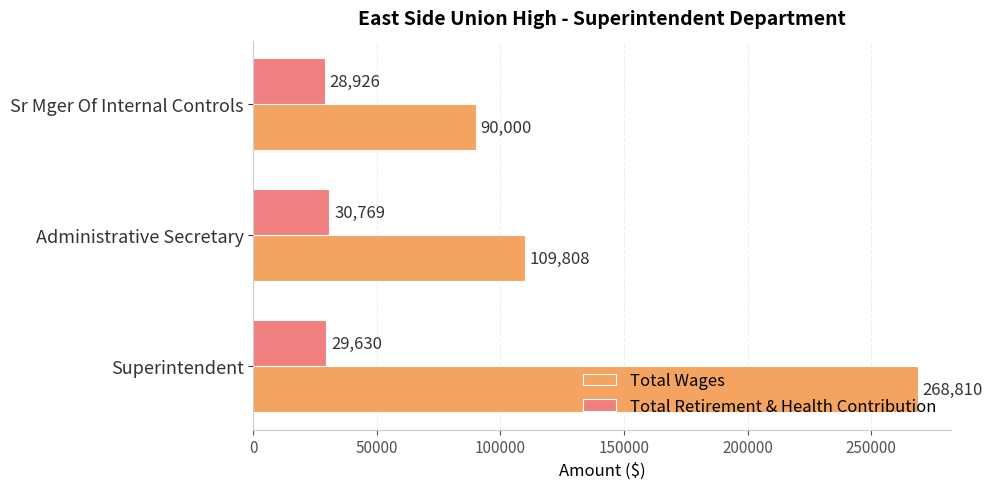

Count the Total Retirement & Health Contribution values in the range 28926 to 30769.

3